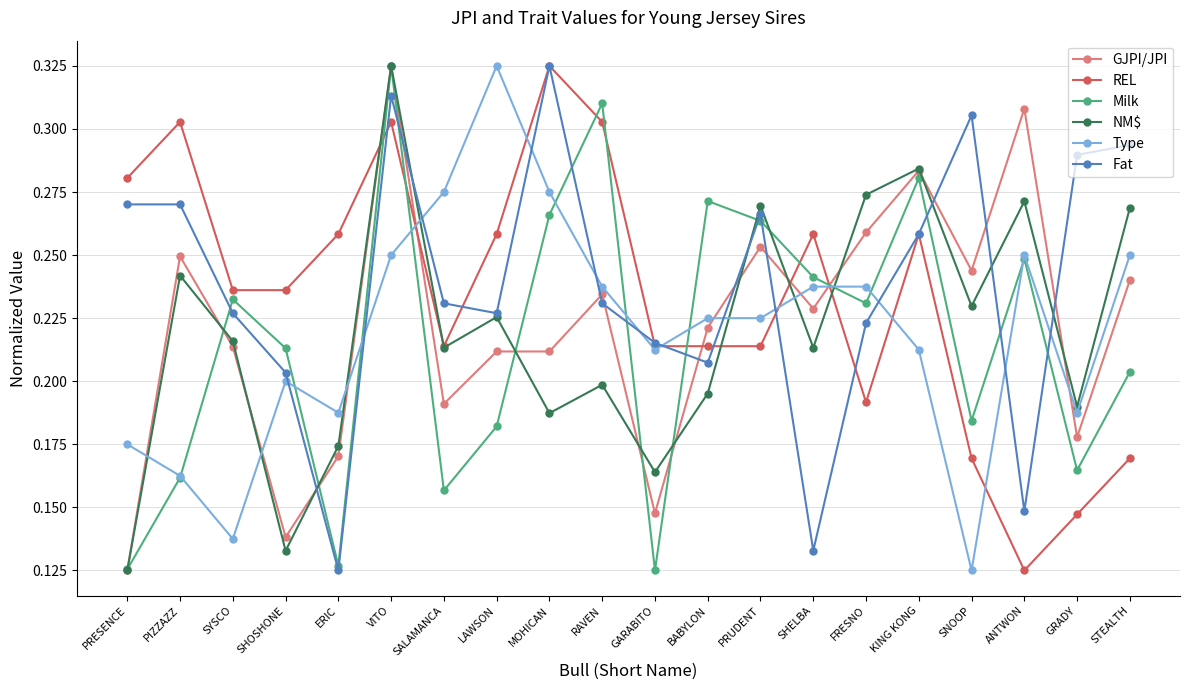

What is the label of the 11th point from the left?

GARABITO